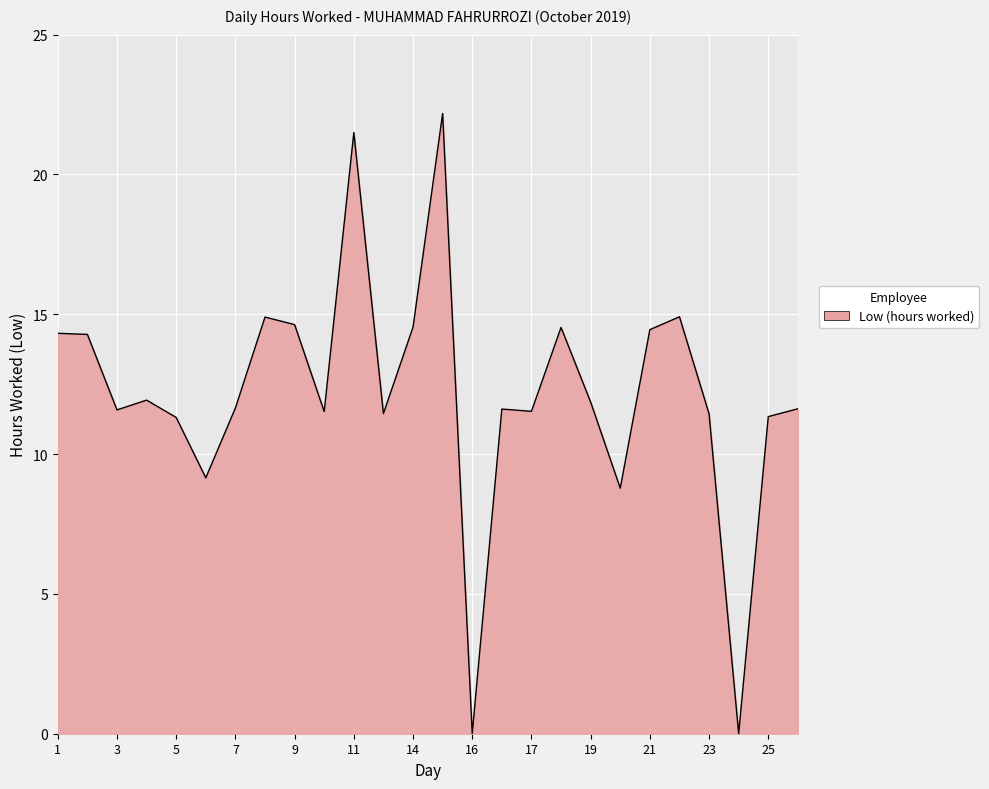

What is the maximum value shown in the chart?

22.2